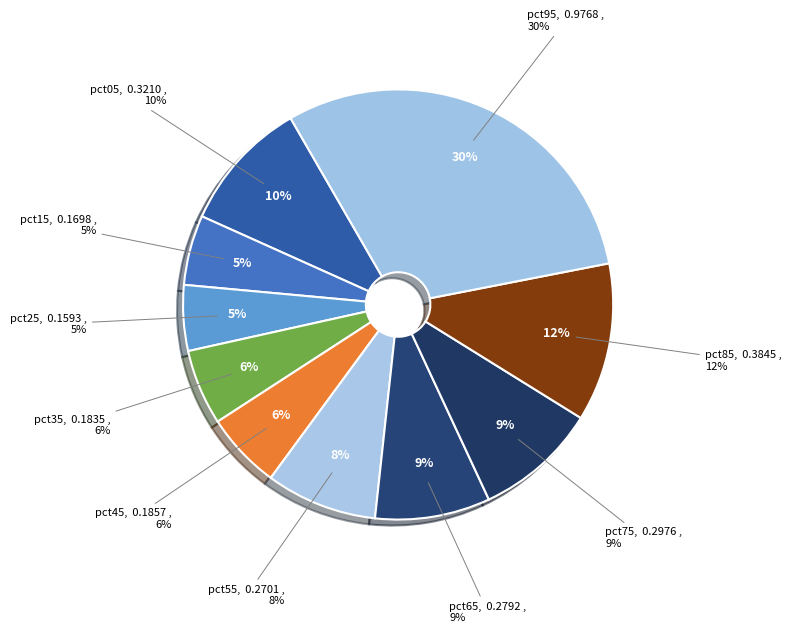

Which has a higher value, pct55 or pct65?

pct65